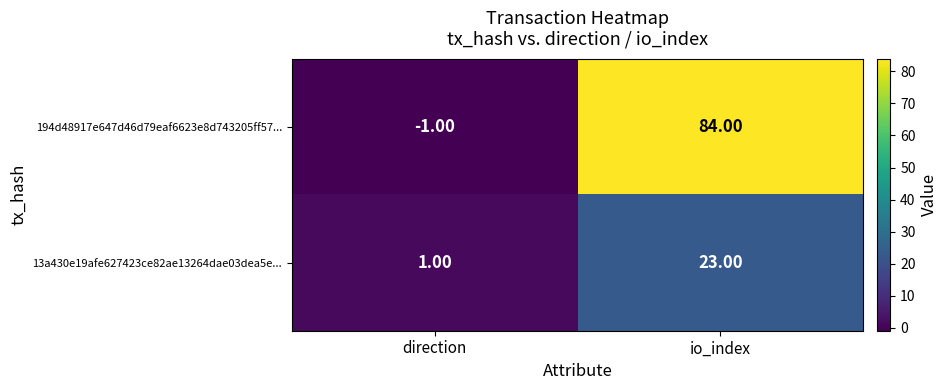

Which category has the lowest value across all series?

direction